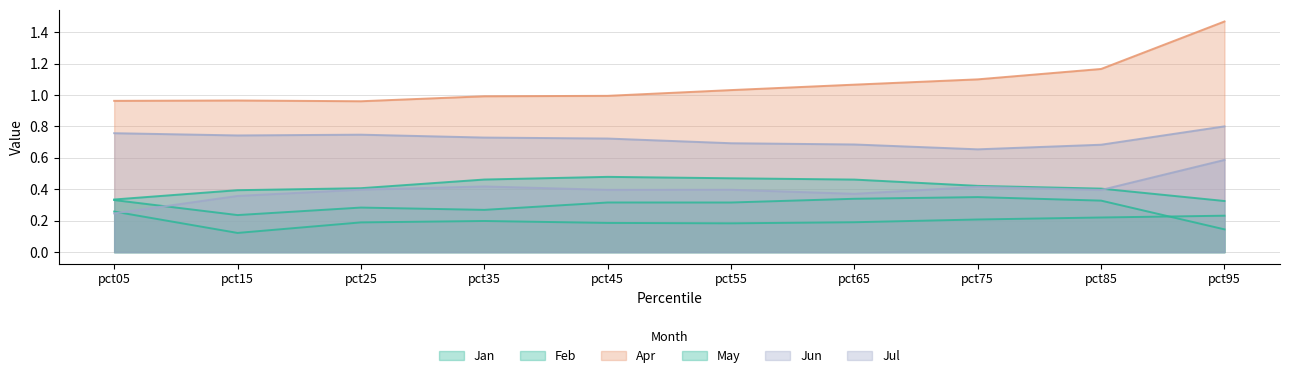

True or false: May has a value of 0.1 at pct05.

False